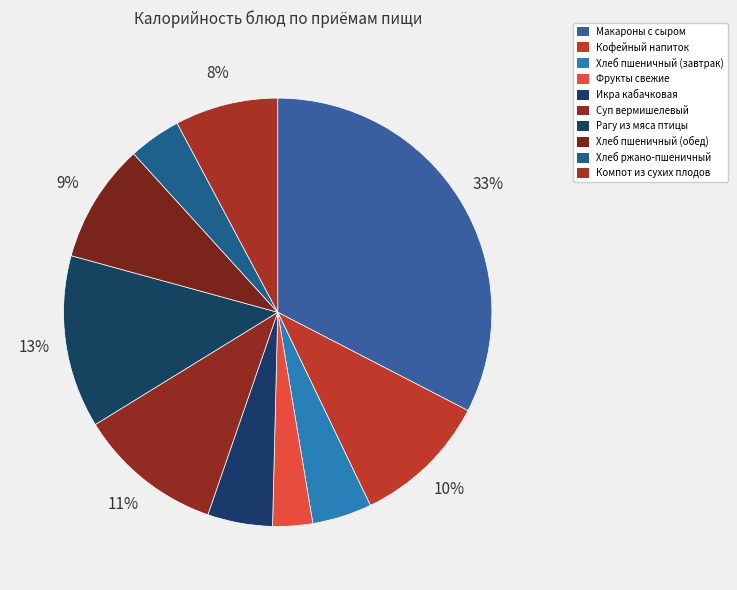

To the nearest percent, what percentage of the pie is Суп вермишелевый?

11%